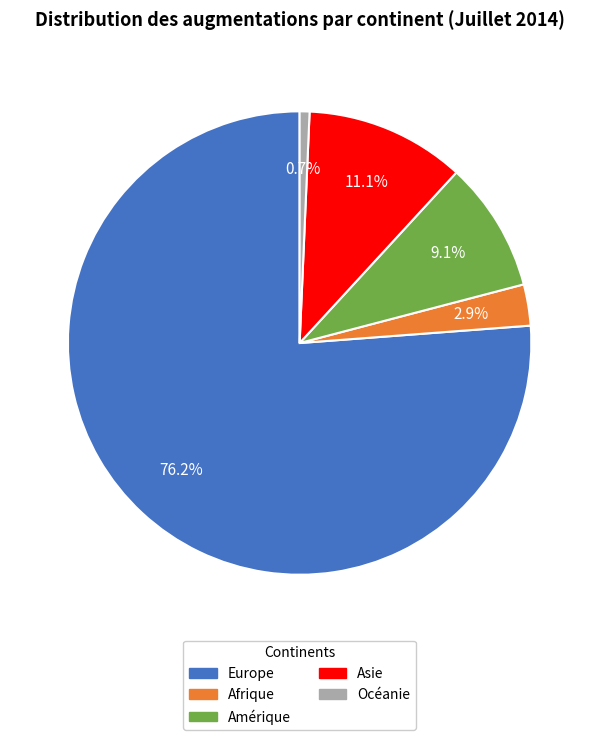

To the nearest percent, what portion does Asie represent?

11%